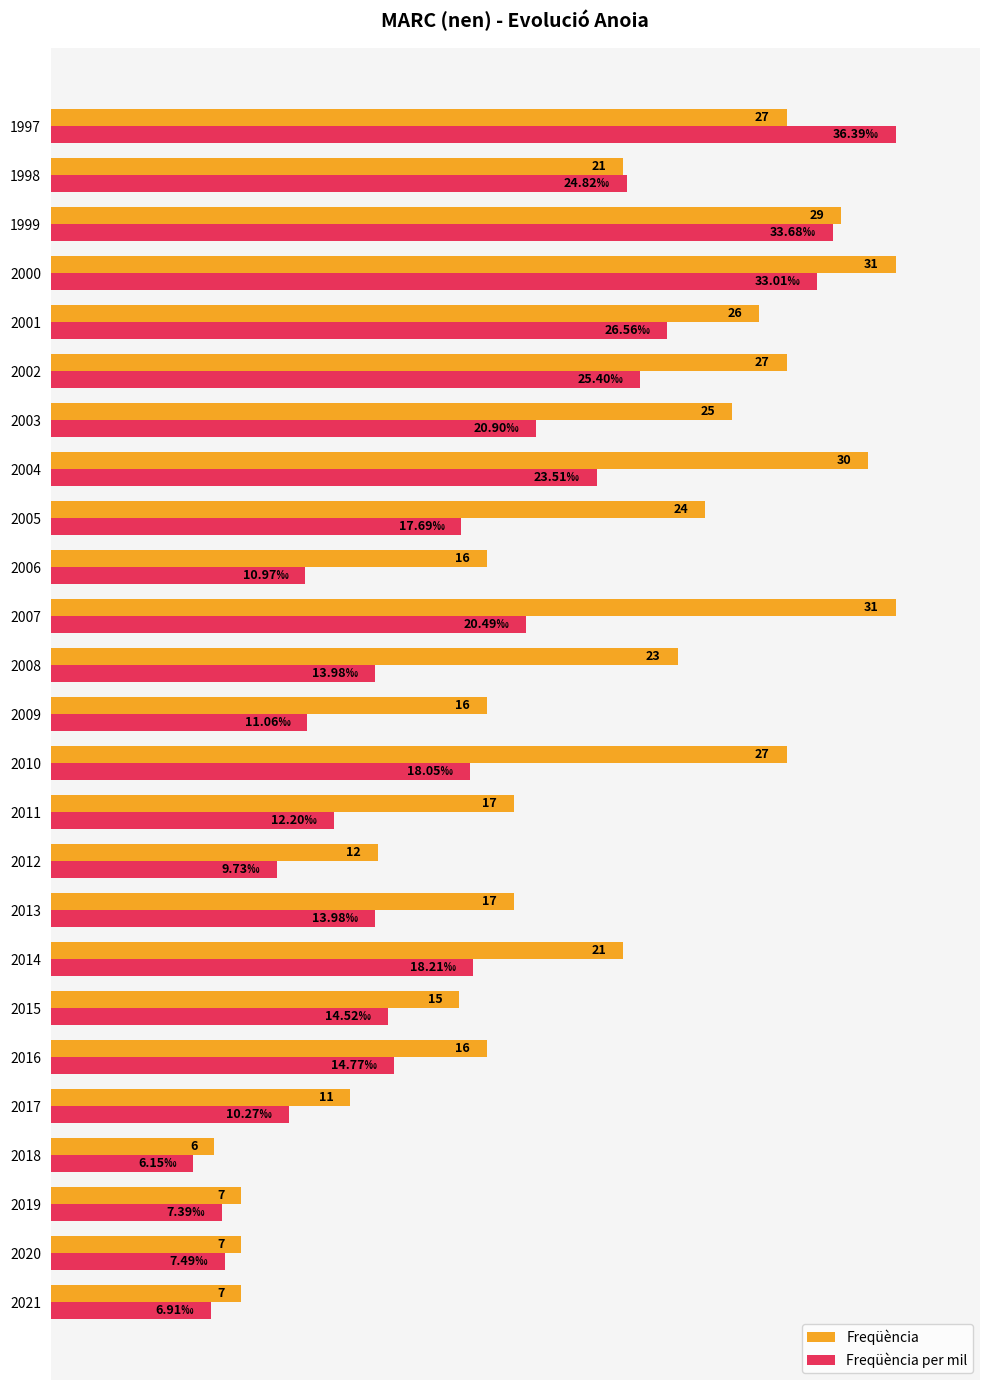

What are all the series names shown in the legend?

Freqüència, Freqüència per mil